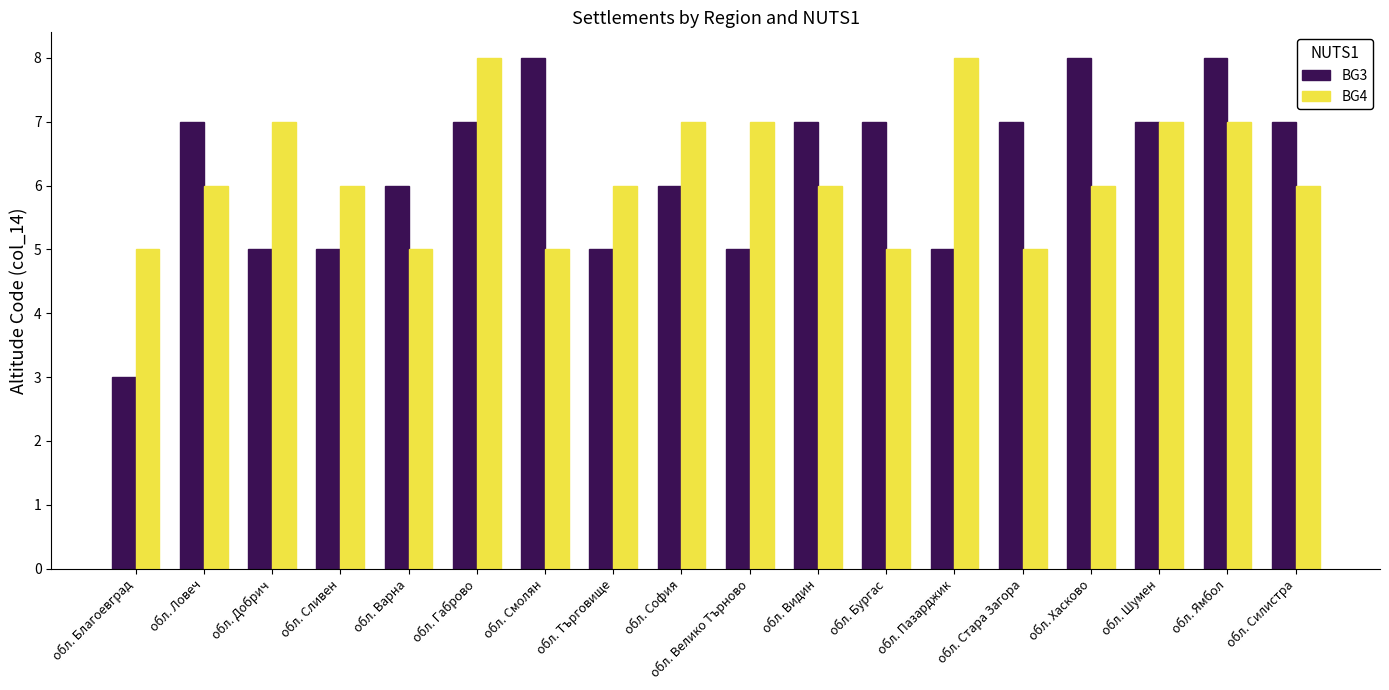

At how many categories does at least one series exceed 4?

18